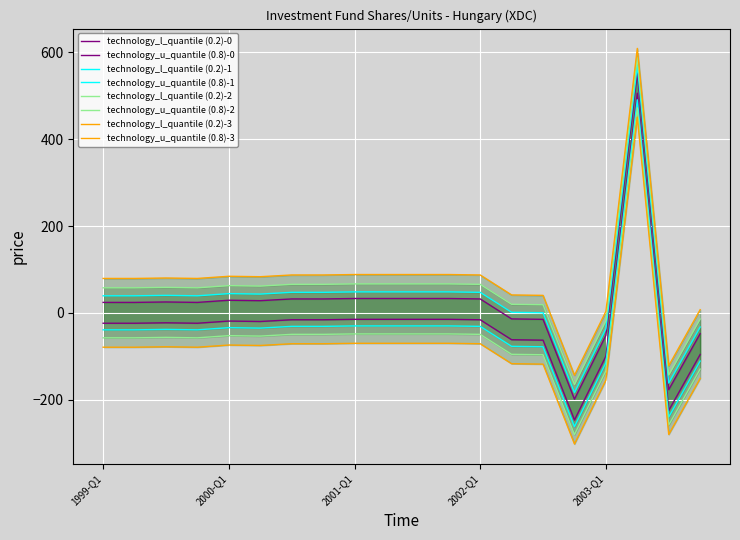

Which has a higher value, 2002-Q4 or 2000-Q4?

2000-Q4